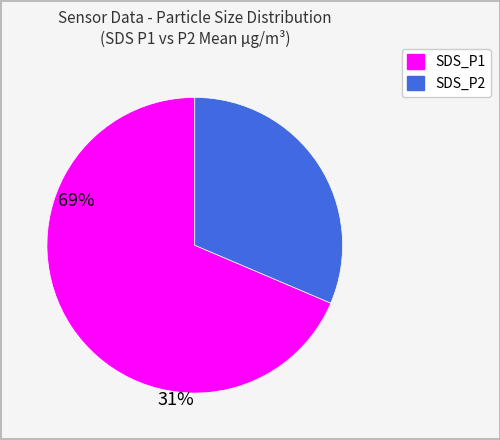

Rank the categories by value from highest to lowest.

SDS_P1, SDS_P2